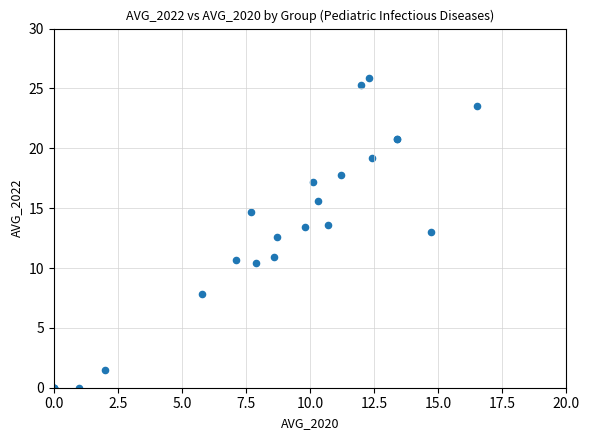

What Y value in the scatter plot is closest to 12?

12.6